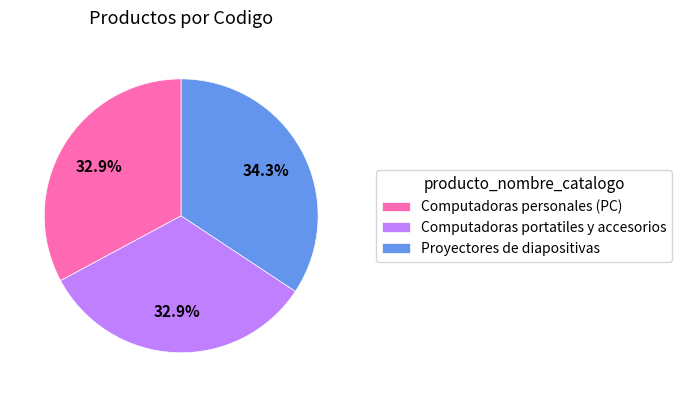

Approximately how many times larger is the value at Proyectores de diapositivas compared to Computadoras personales (PC)?

1.0